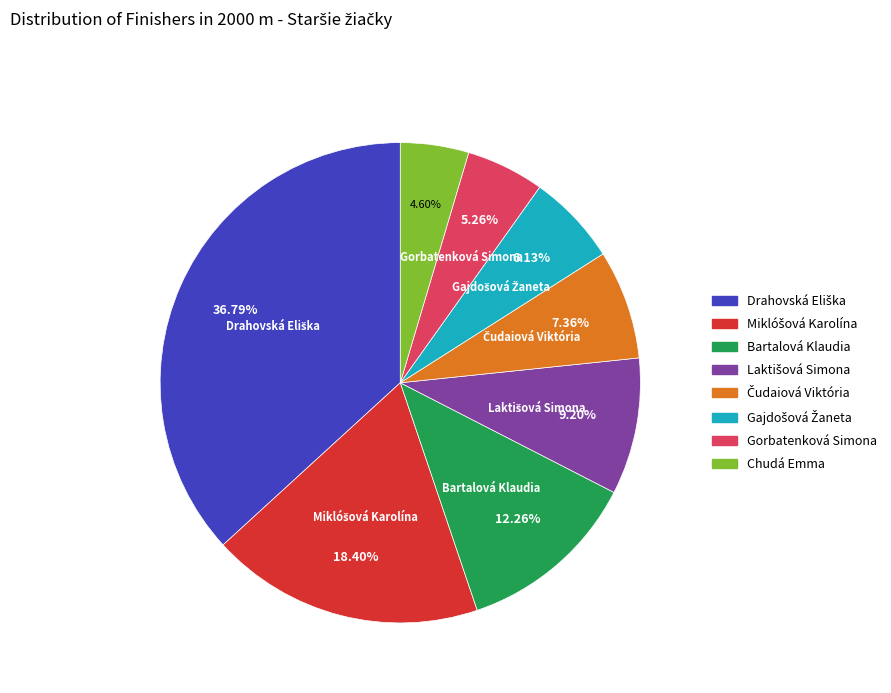

Which category has the smallest portion of the pie?

Chudá Emma